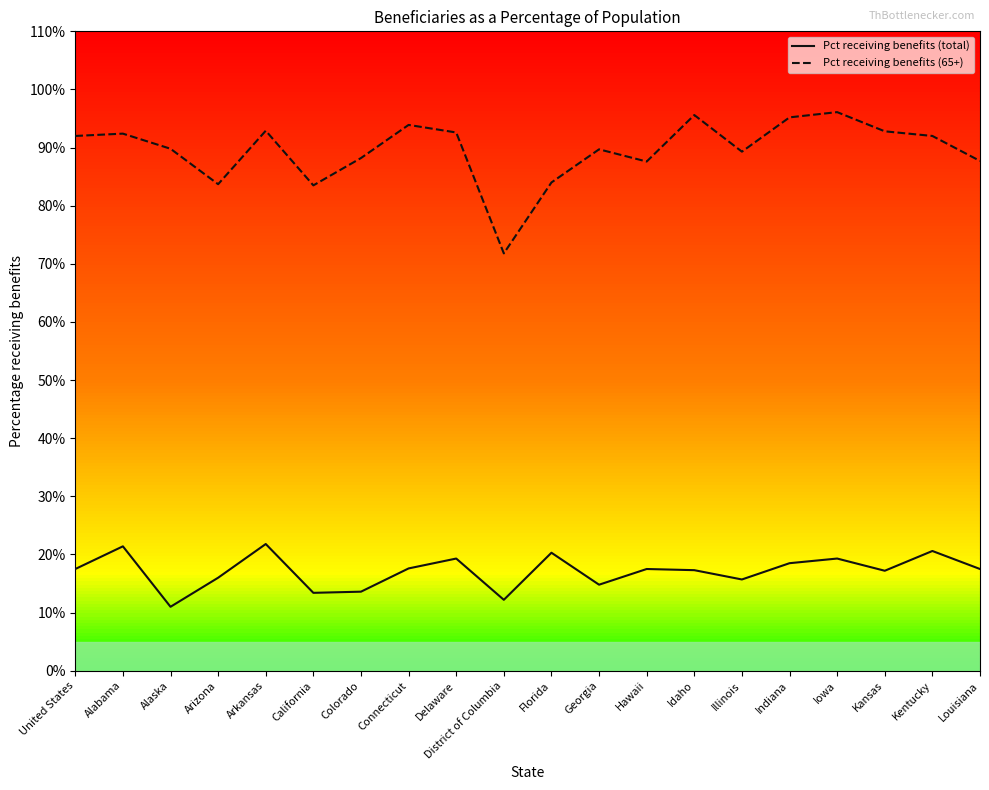

Rank the series by their maximum value, from lowest to highest.

Pct receiving benefits (total), Pct receiving benefits (65+)